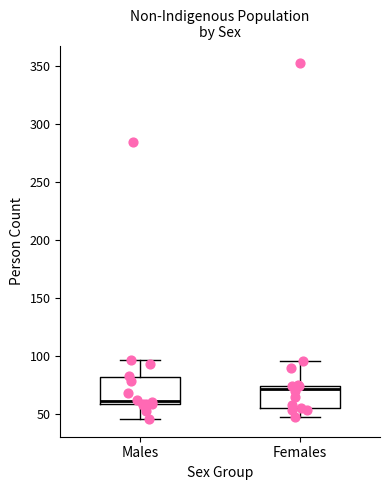

Reading left to right, transcribe this box plot: for each box, give where its median line is, the range the box spans, and where its two whiskers end, as read against the y-axis. The values are not printed on the chart, so give them approximately, as read against the axis.

Males: median 60 (just above the box's lower edge), box 60 to 80, whiskers 45 to 95
Females: median 70, box 55 to 75, whiskers 50 to 95